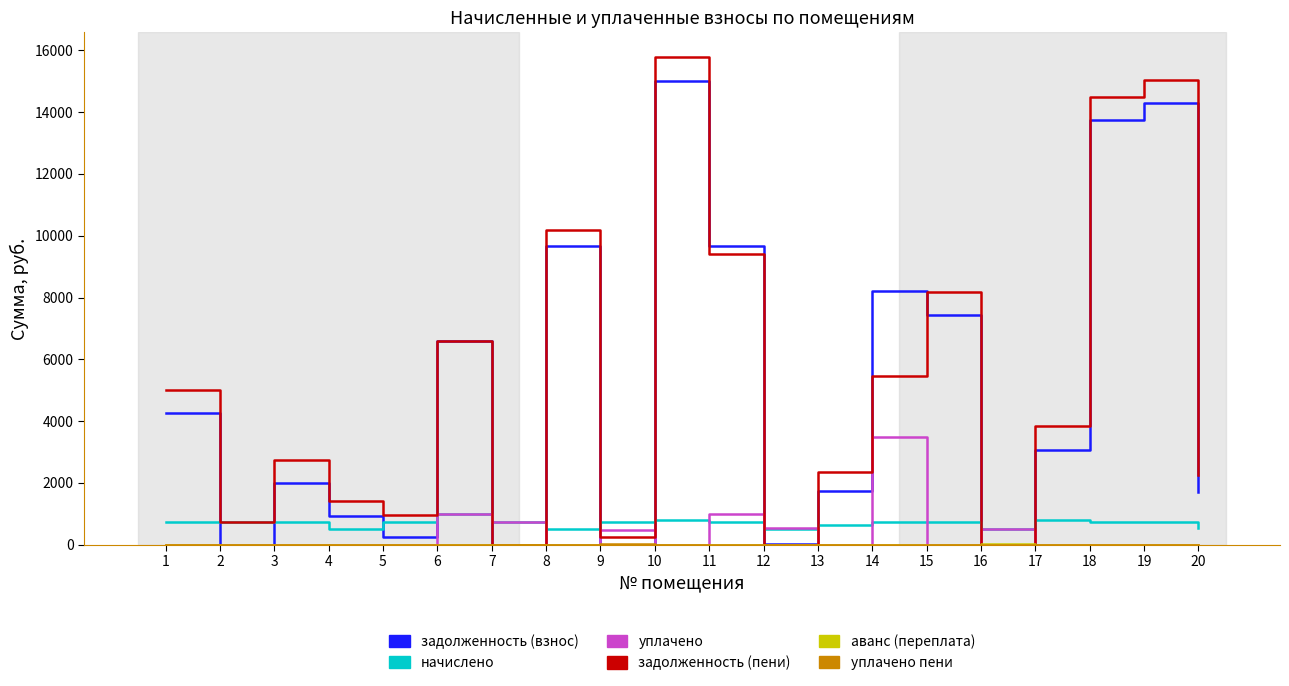

How many distinct data groups are displayed?

6